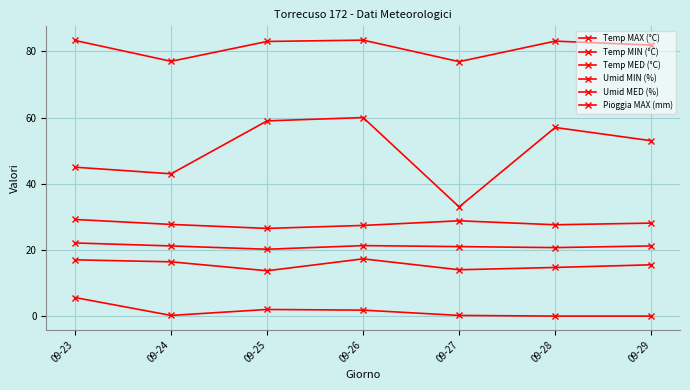

How many lines are shown in the chart?

6